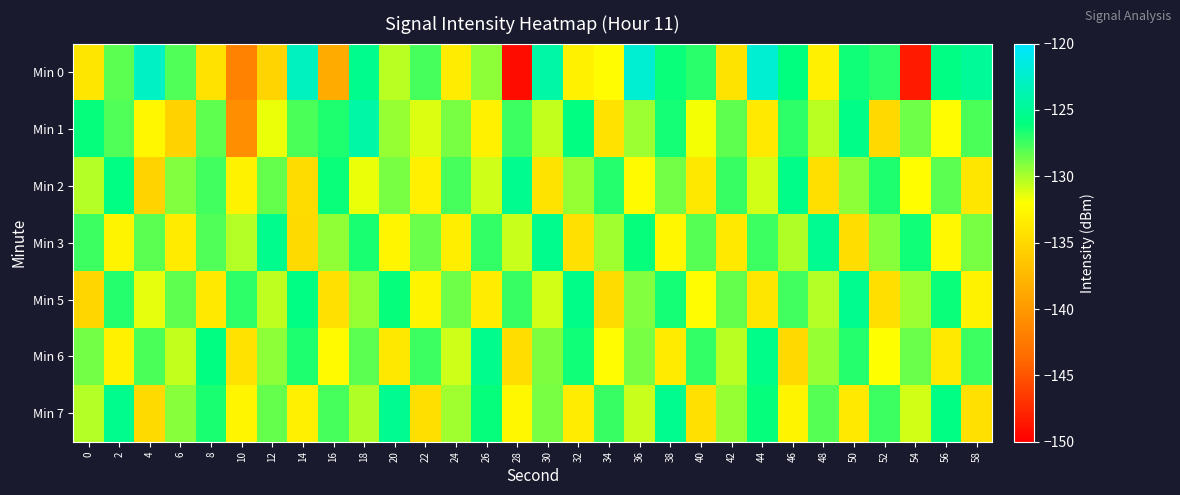

Which has a higher value, 2 or 46?

46